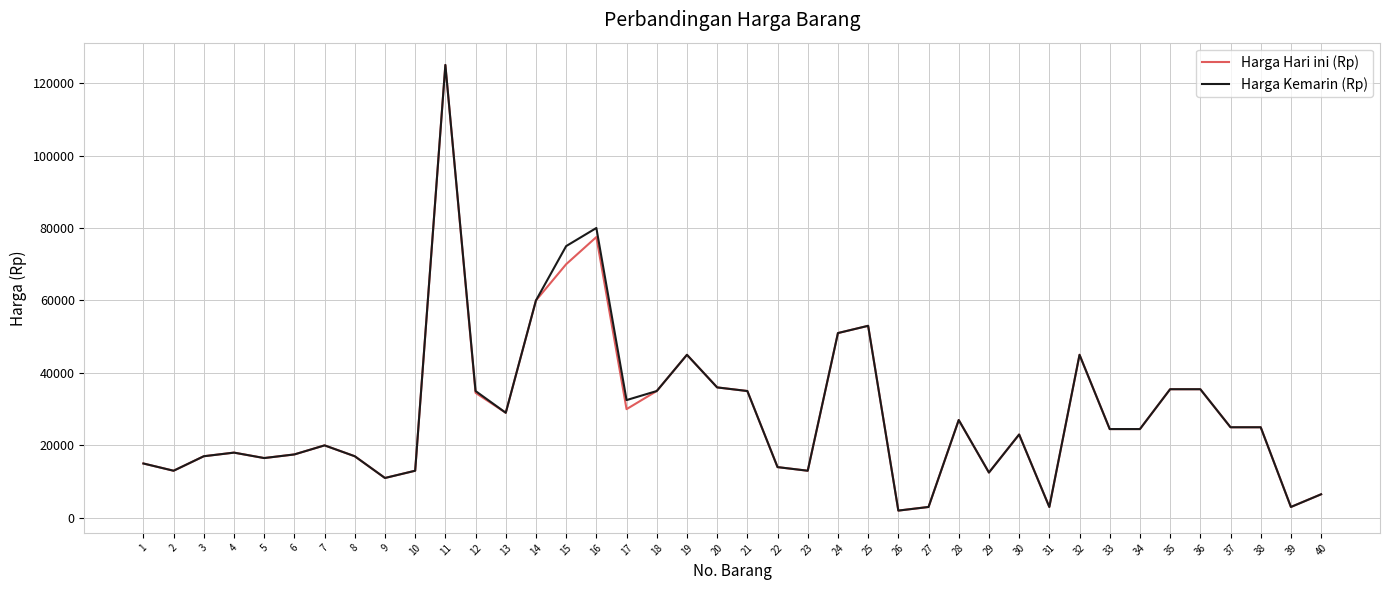

The Harga Hari ini (Rp) series shows 92208 at 14. True or false?

False